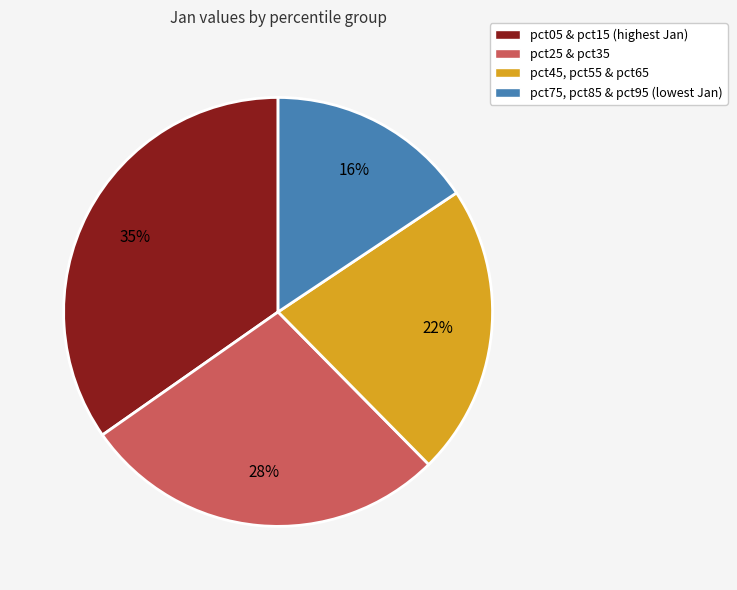

To the nearest percent, what is the average slice percentage?

25%